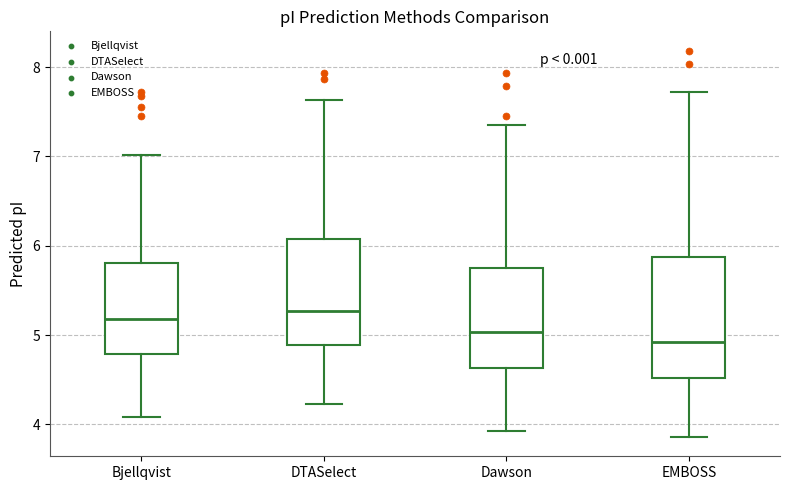

Reading left to right, transcribe this box plot: for each box, give where its median line is, the range the box spans, and where its two whiskers end, as read against the y-axis. The values are not printed on the chart, so give them approximately, as read against the axis.

Bjellqvist: median 5.2, box 4.8 to 5.8, whiskers 4.1 to 7.0
DTASelect: median 5.3, box 4.9 to 6.1, whiskers 4.2 to 7.6
Dawson: median 5.0, box 4.6 to 5.8, whiskers 3.9 to 7.4
EMBOSS: median 4.9, box 4.5 to 5.9, whiskers 3.9 to 7.7